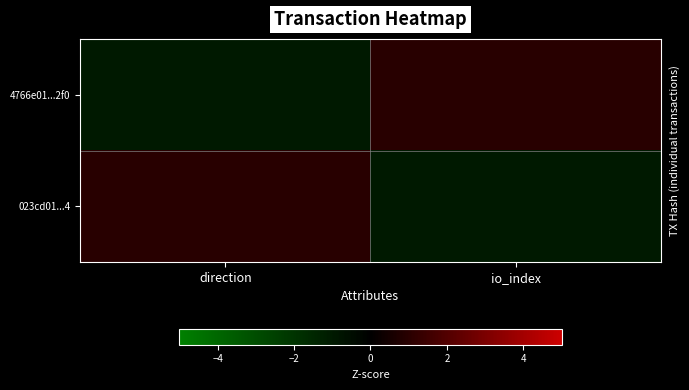

What is the spread (max minus min) of values at direction?

2.0